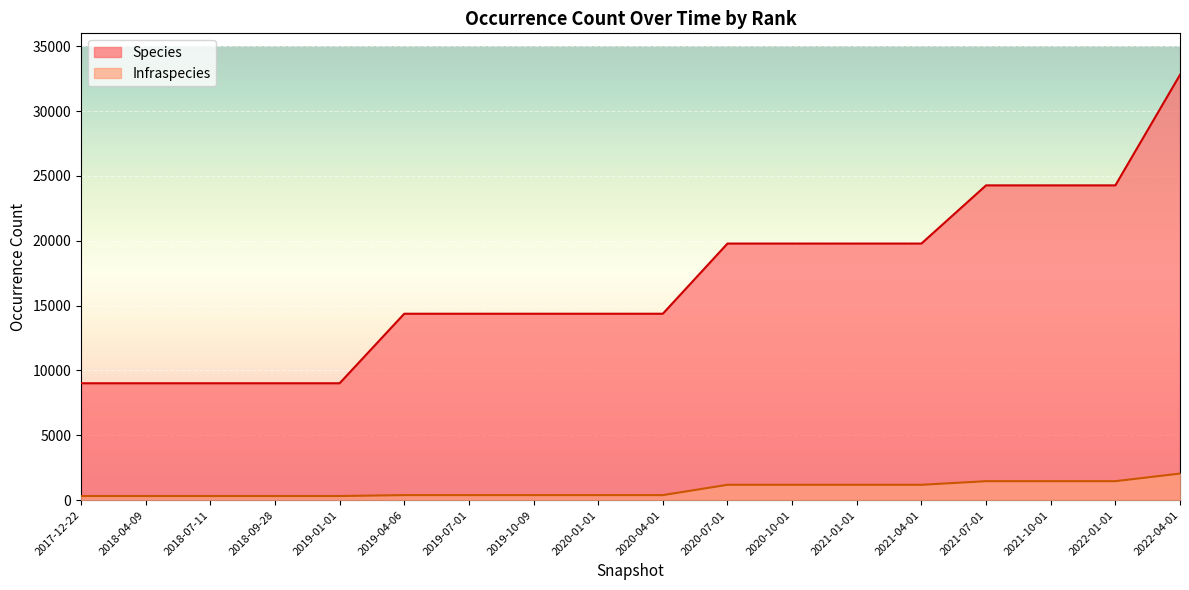

Does the chart display data point markers on the line(s)?

No